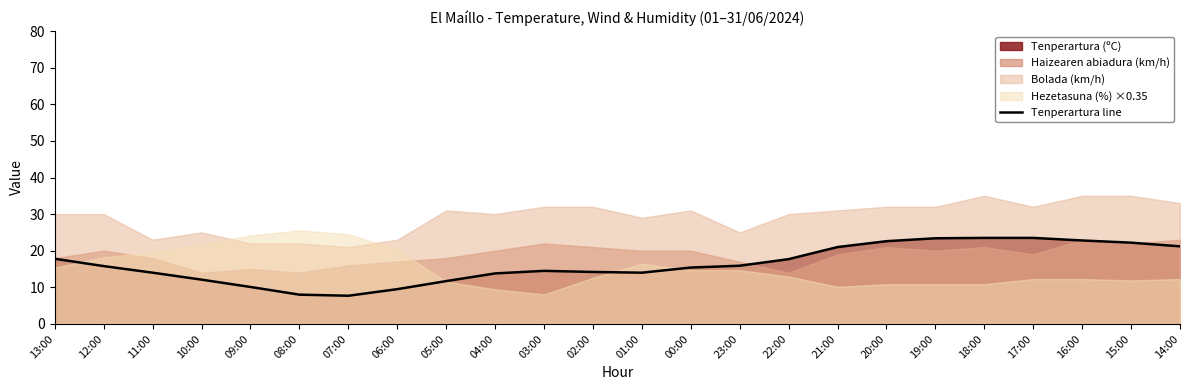

Reading left to right, what are all the values shown in this chart?

17.8	15.8	14.0	12.1	10.1	8.0	7.7	9.5	11.7	13.8	14.5	14.2	14.0	15.4	15.9	17.7	21.0	22.6	23.4	23.5	23.5	22.8	22.2	21.2